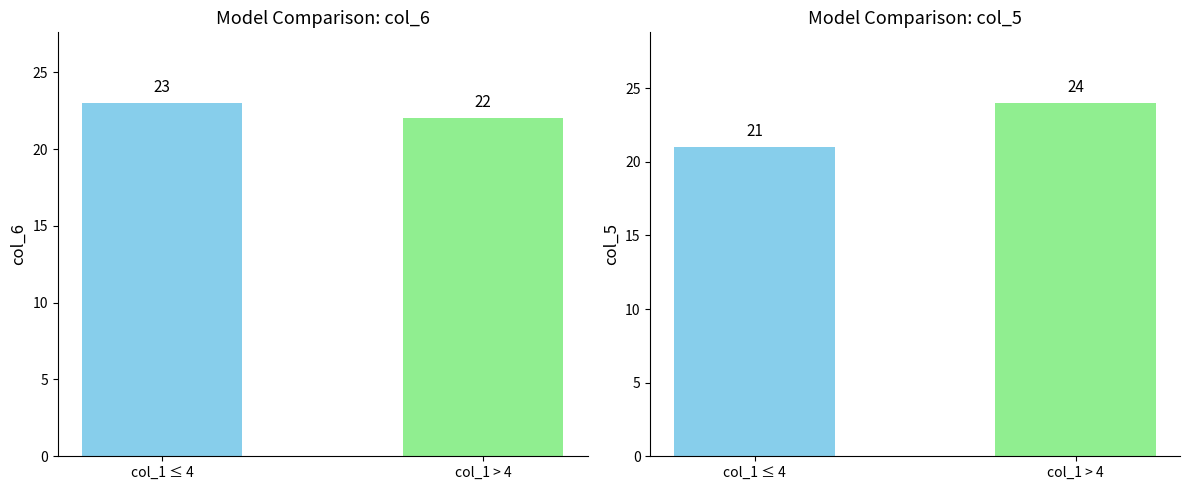

What are all the series names shown in the legend?

col_6, col_5